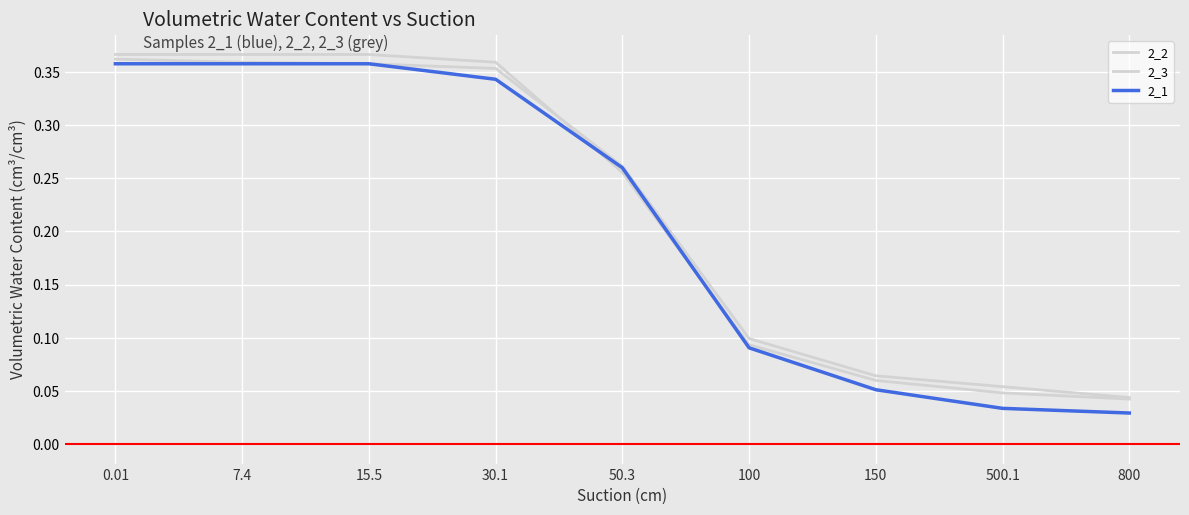

True or false: 2_1 has a value of 0.3 at 50.3.

True